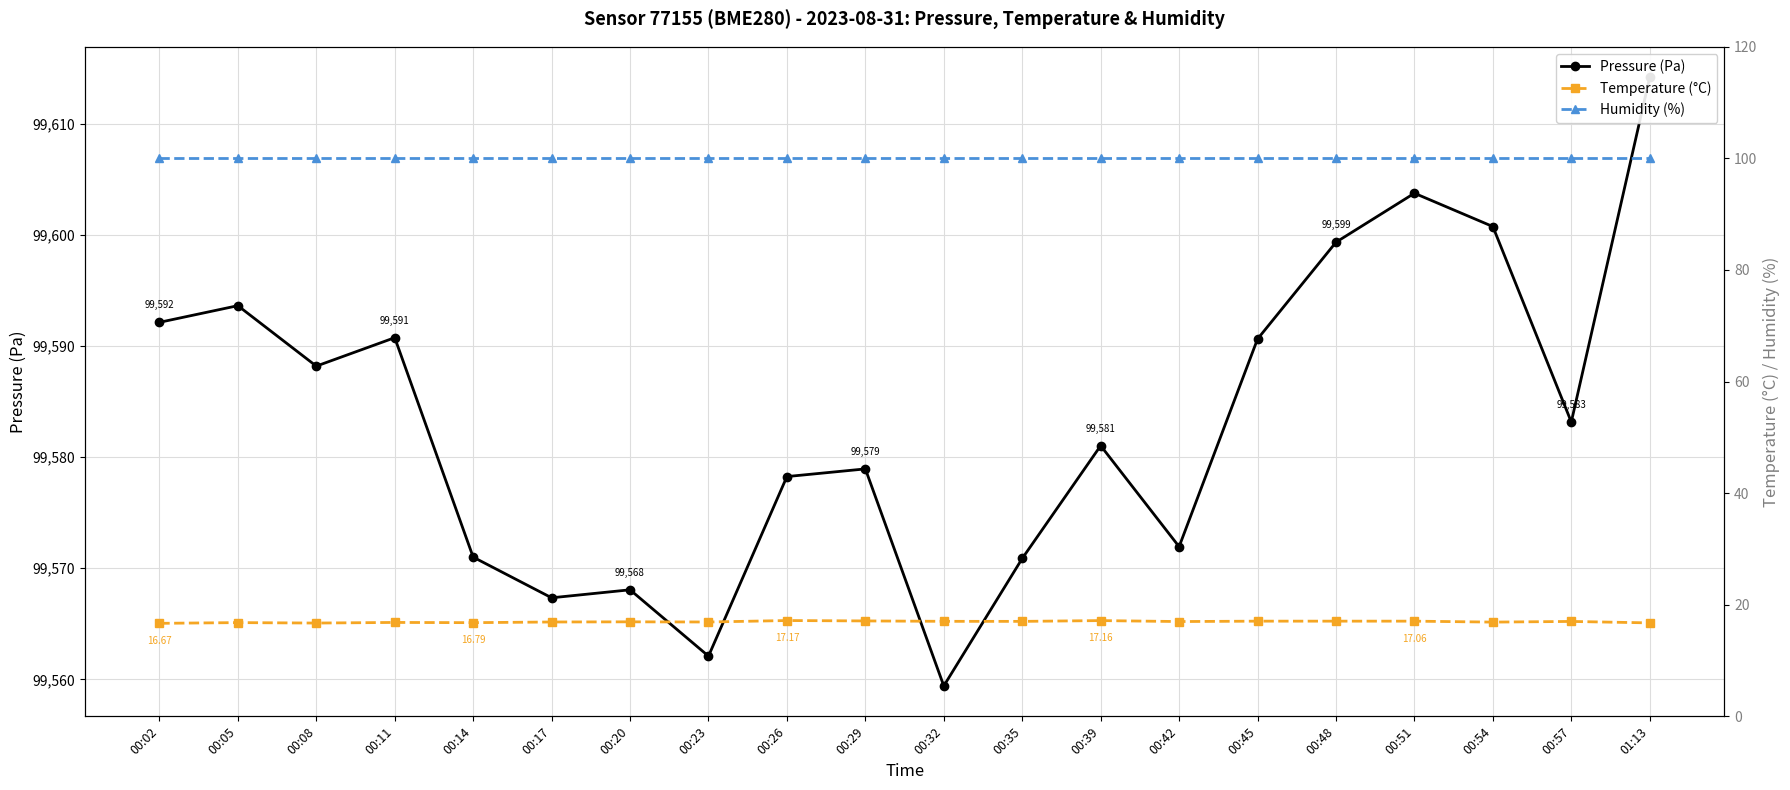

What position from the right is 00:11?

17